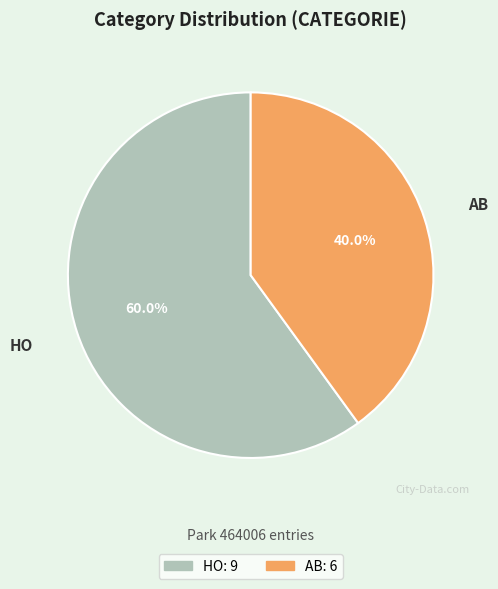

Is the sum of HO and AB greater than half?

Yes